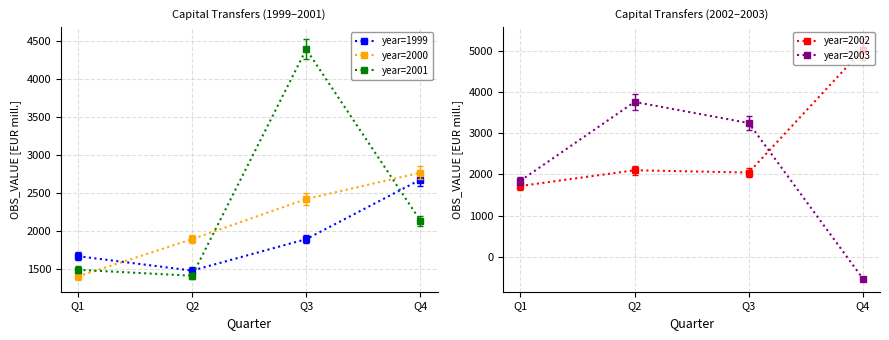

The value of year=2000 at Q4 is 2767.8. True or false?

True